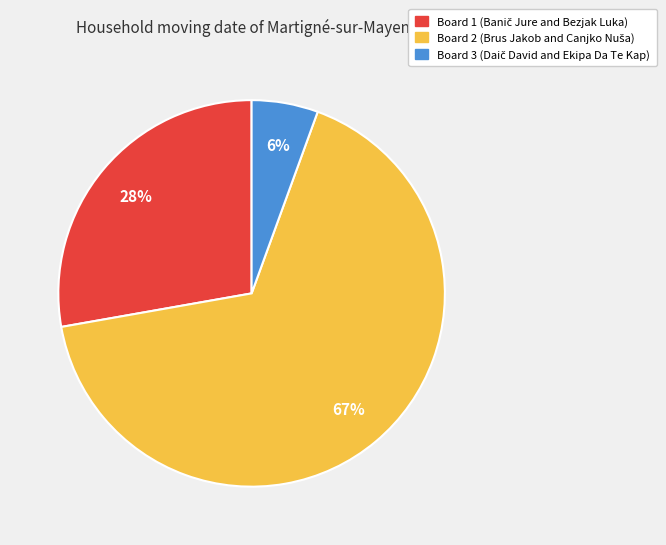

Which category has the smallest portion of the pie?

Board 3